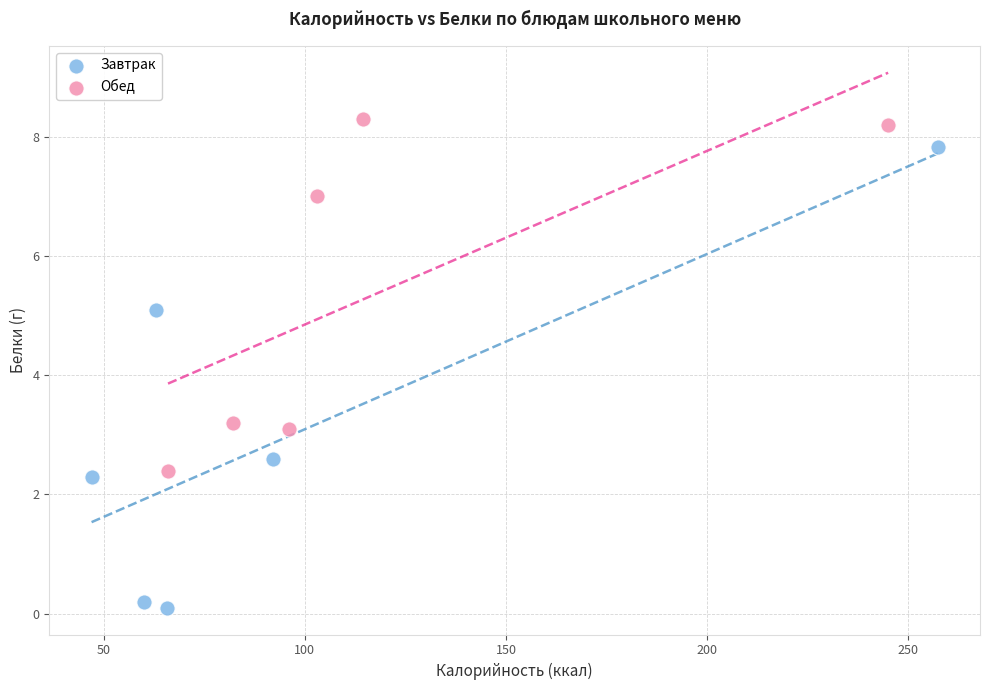

Which series has the widest spread of Y values?

Завтрак